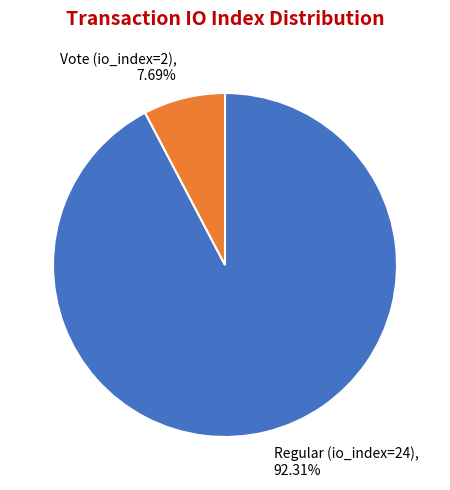

Which has a higher value, Vote (io_index=2) or Regular (io_index=24)?

Regular (io_index=24)